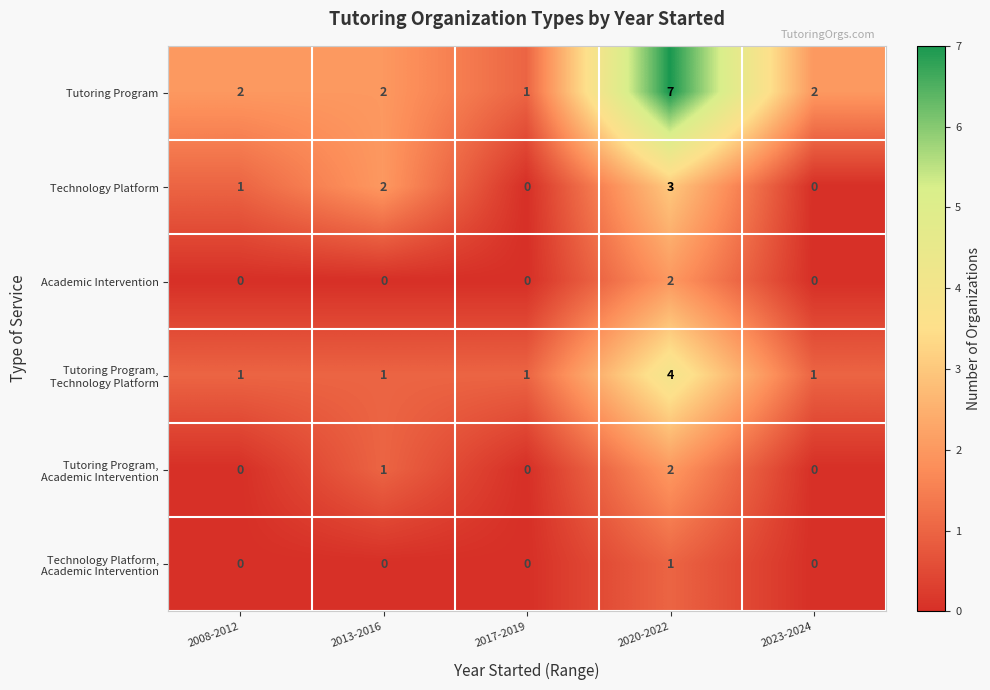

How many categories are shown in the chart?

5